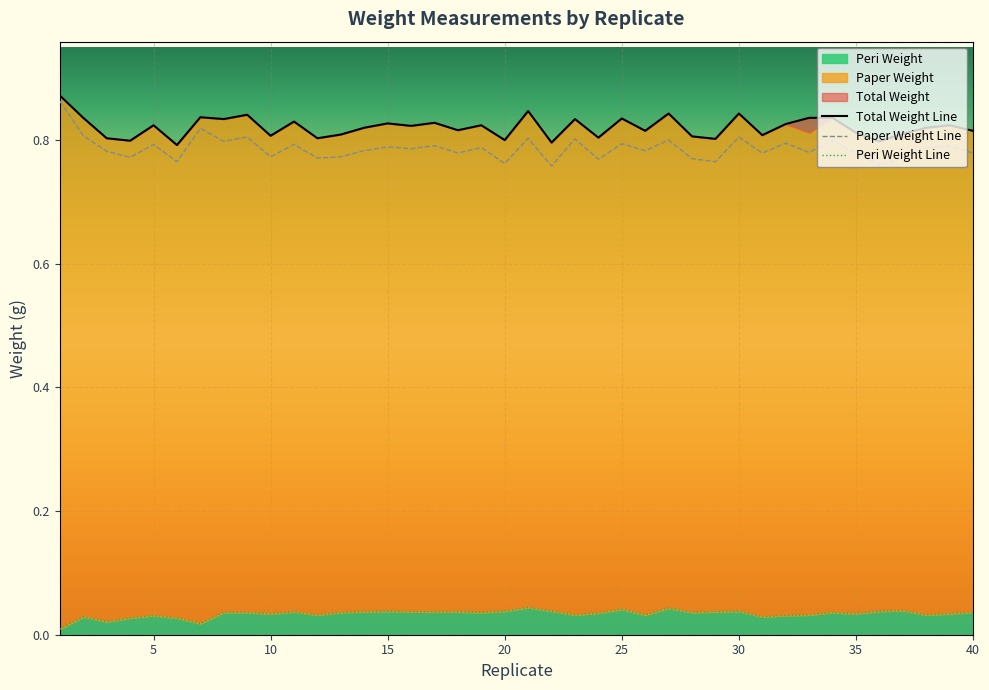

How many lines are shown in the chart?

3